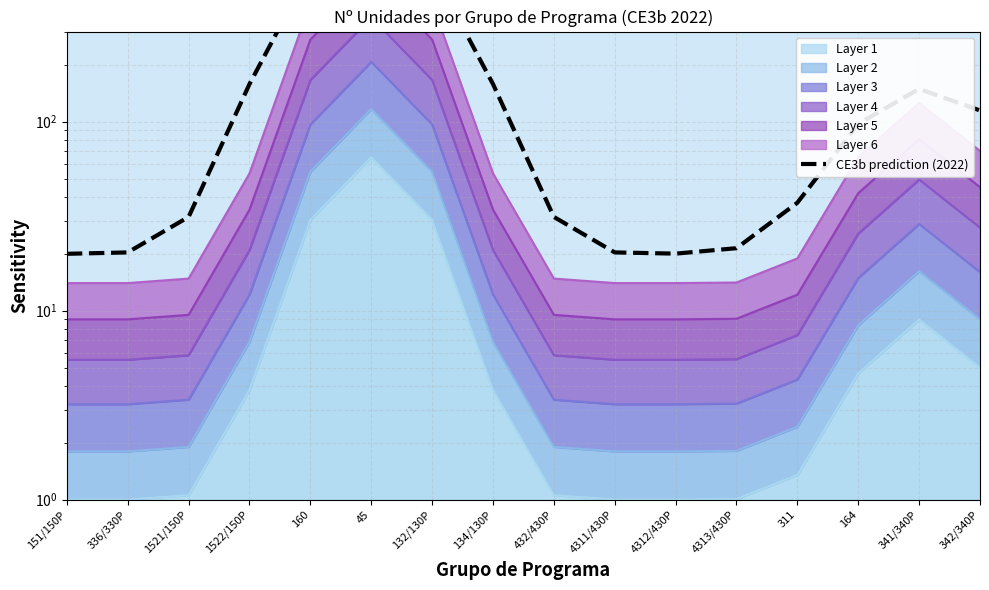

What is the average value?

200.0